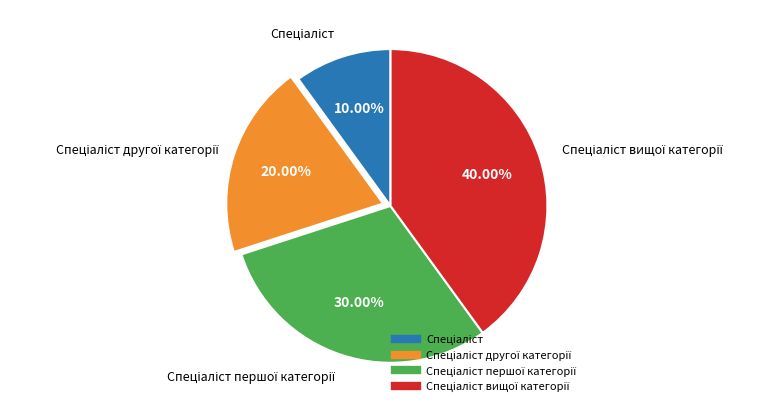

Is there a majority slice in this chart?

No